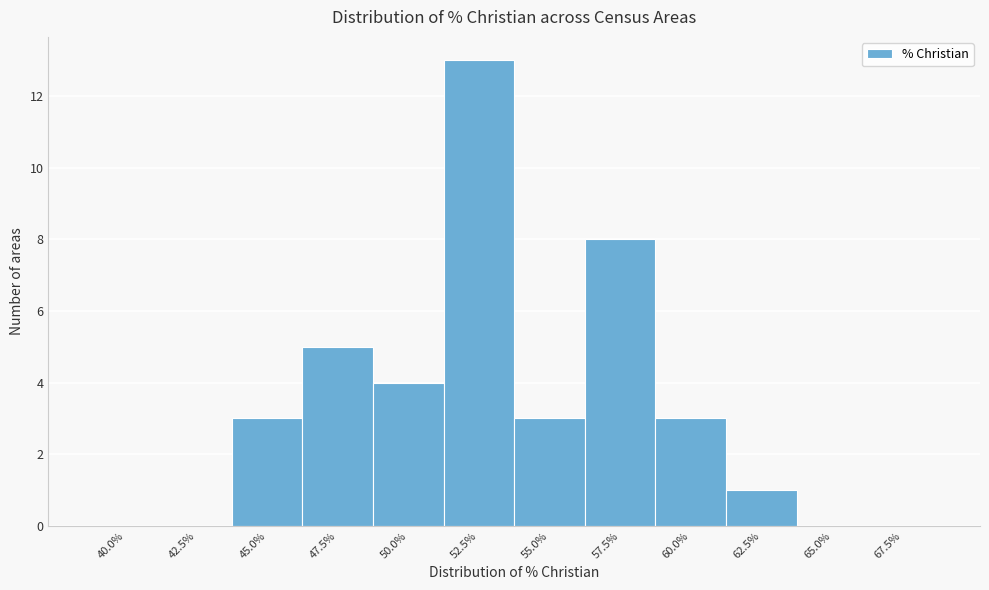

Reading left to right, extract all data points from this chart.

40.0%=0	42.5%=0	45.0%=3	47.5%=5	50.0%=4	52.5%=13	55.0%=3	57.5%=8	60.0%=3	62.5%=1	65.0%=0	67.5%=0